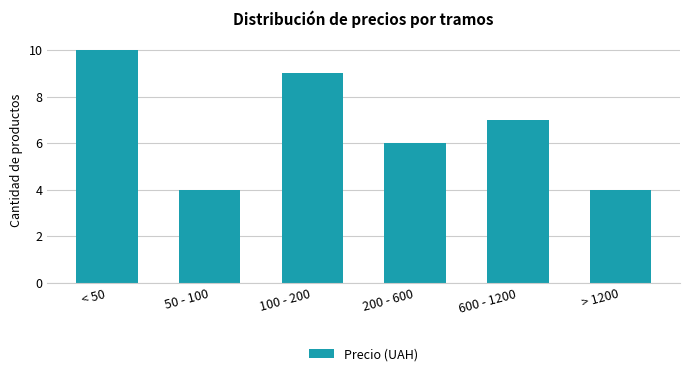

Reading right to left, transcribe all the data shown in this chart.

> 1200=4	600 - 1200=7	200 - 600=6	100 - 200=9	50 - 100=4	< 50=10